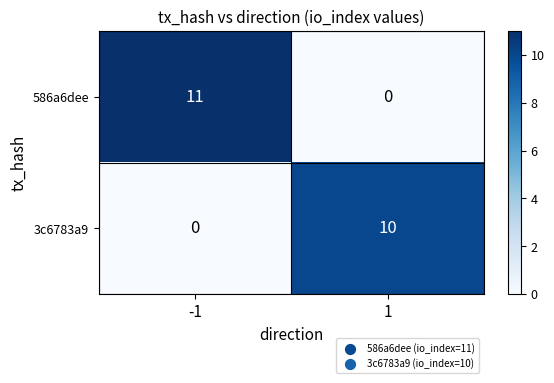

What is the total value across all series at 1?

10